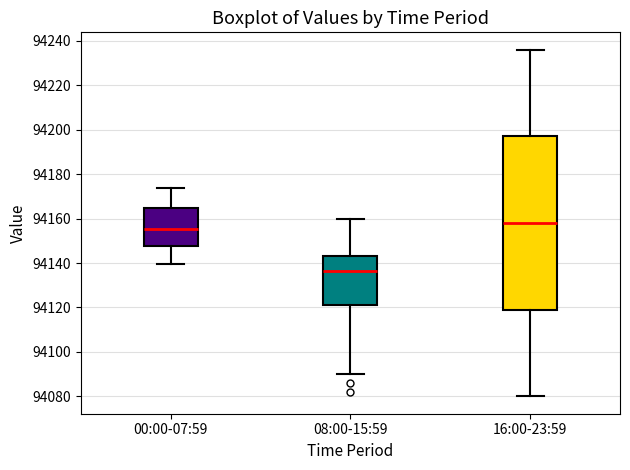

Which box's median line is the lowest?

08:00-15:59